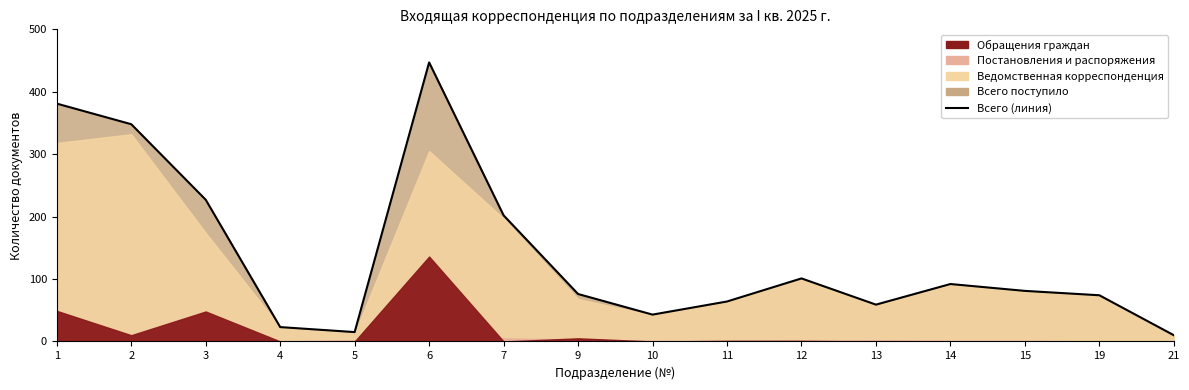

Reading left to right, extract all data points from this chart.

1=381	2=348	3=227	4=23	5=15	6=447	7=202	9=76	10=43	11=64	12=101	13=59	14=92	15=81	19=74	21=10